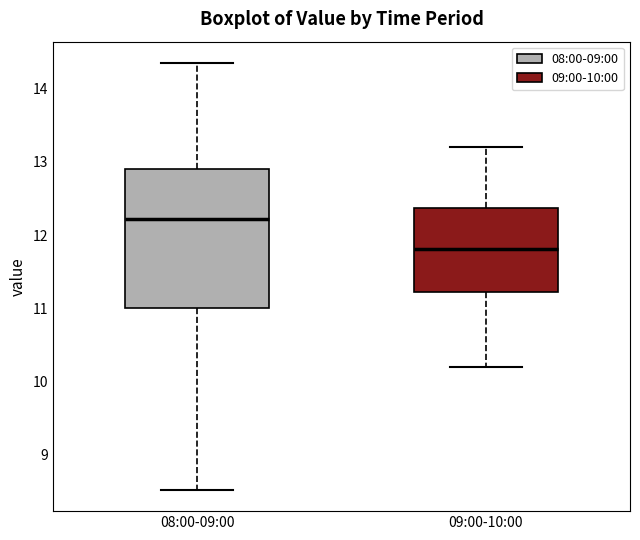

Reading left to right, transcribe this box plot: for each box, give where its median line is, the range the box spans, and where its two whiskers end, as read against the y-axis. The values are not printed on the chart, so give them approximately, as read against the axis.

08:00-09:00: median 12.2, box 11.0 to 12.9, whiskers 8.5 to 14.4
09:00-10:00: median 11.8, box 11.2 to 12.4, whiskers 10.2 to 13.2